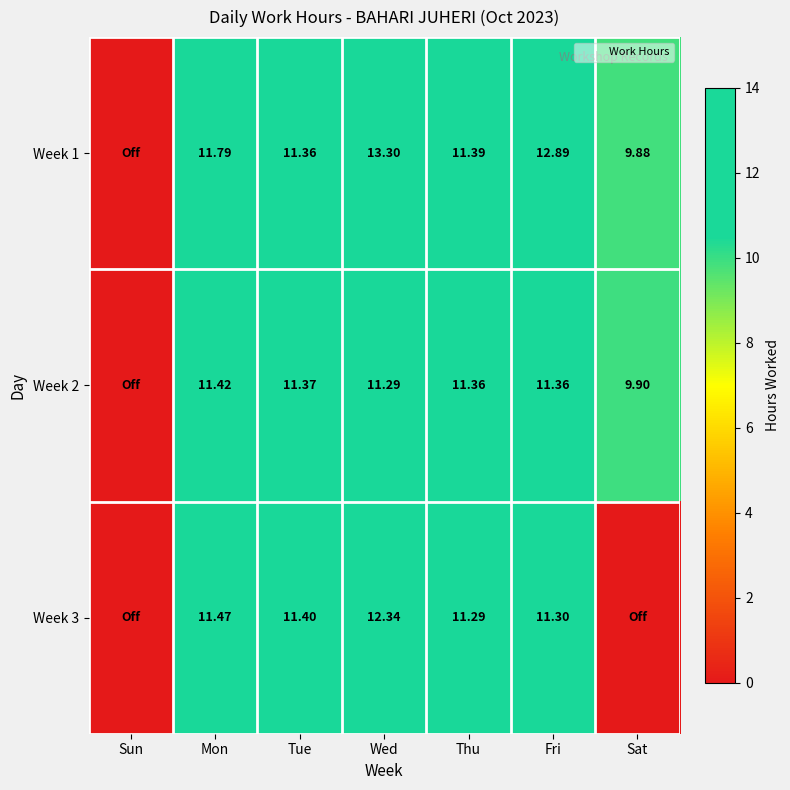

What is the total value across all series at Tue?

34.1